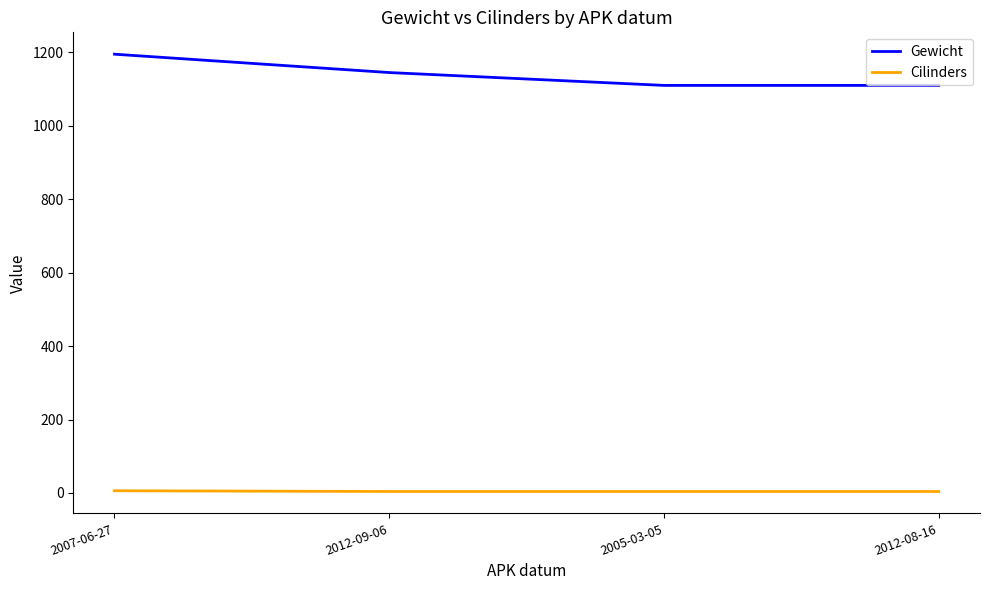

What is the maximum value for Cilinders?

6